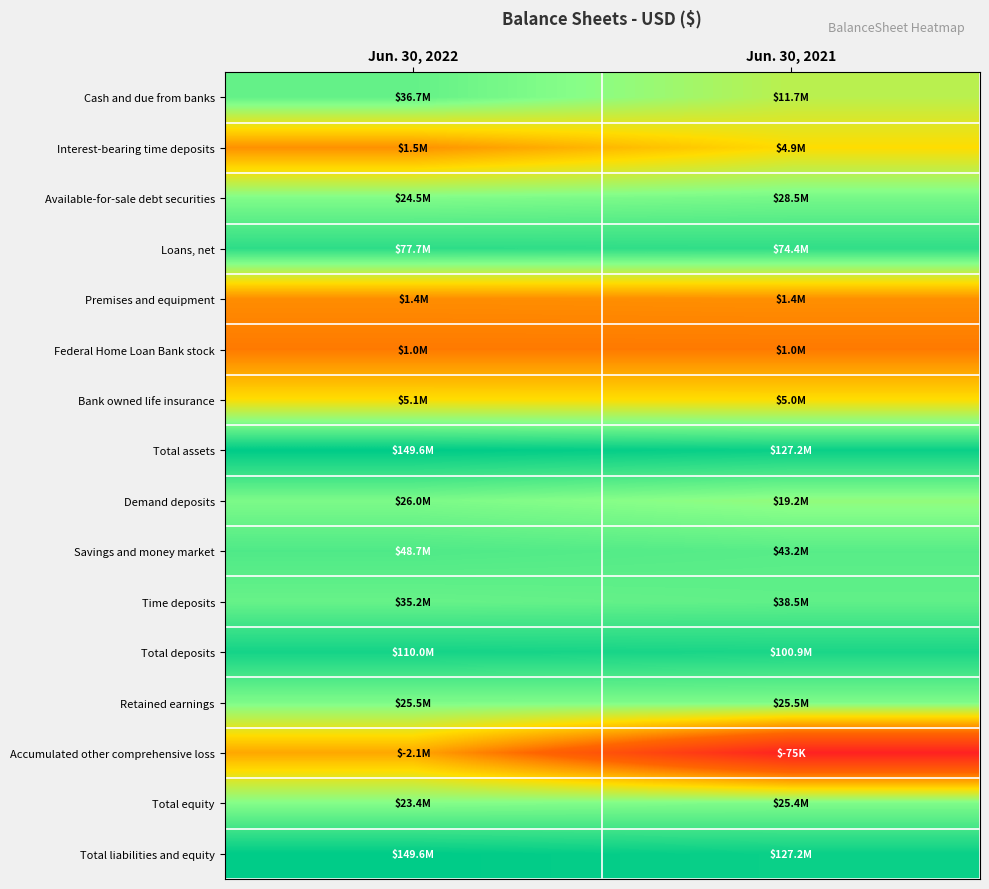

What is the spread (max minus min) of values at Jun. 30, 2022?

2.2